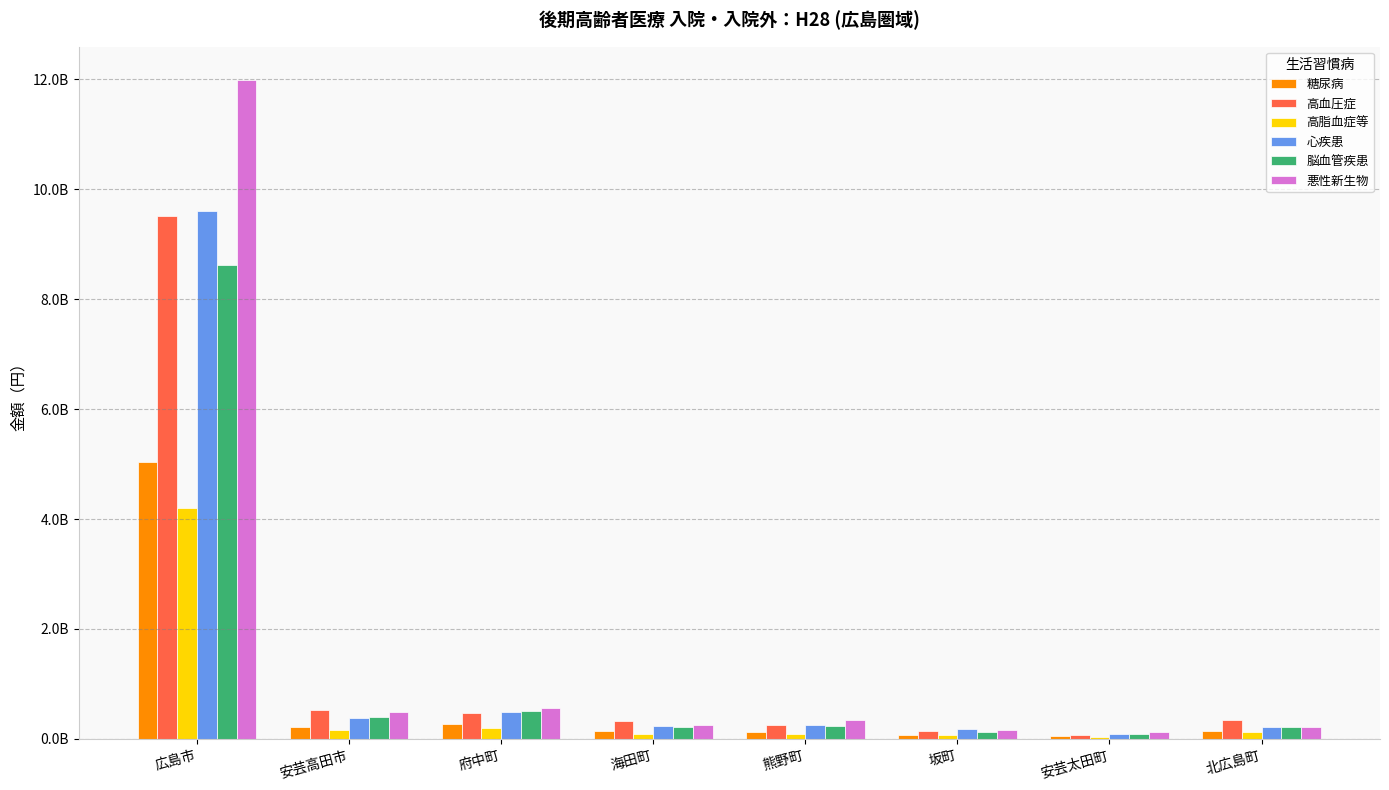

Where does the 高血圧症 series first go above 349204478?

広島市